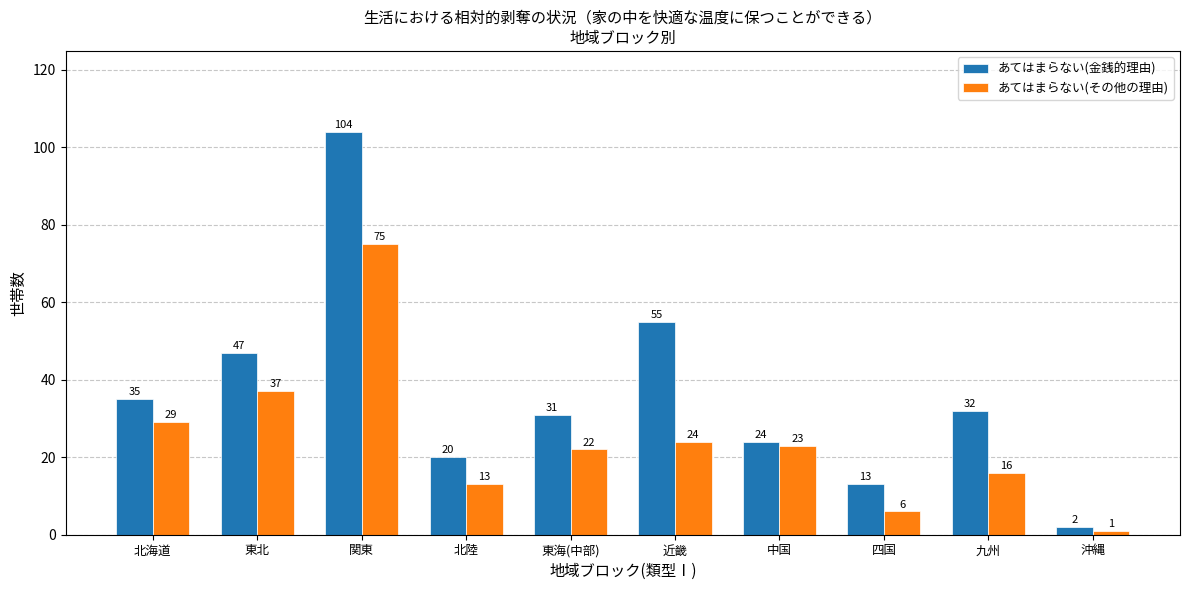

What are all the series names shown in the legend?

あてはまらない(金銭的理由), あてはまらない(その他の理由)